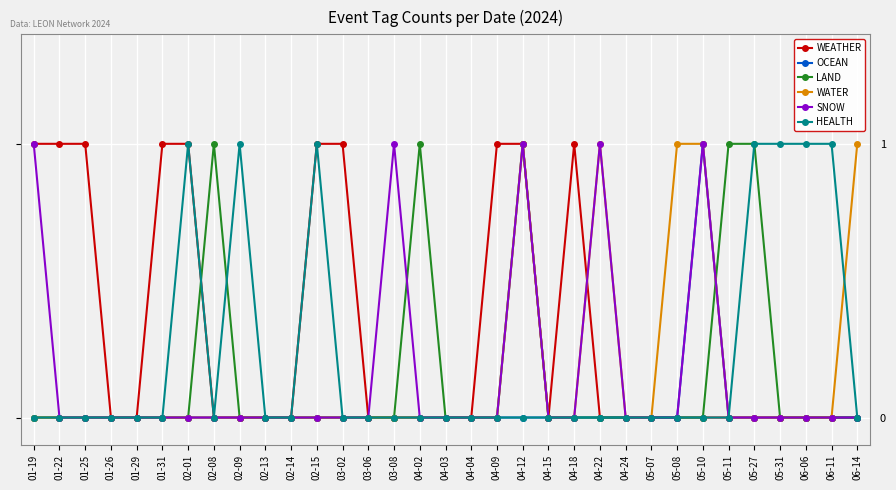

At which category is the sum across all series the highest?

04-12